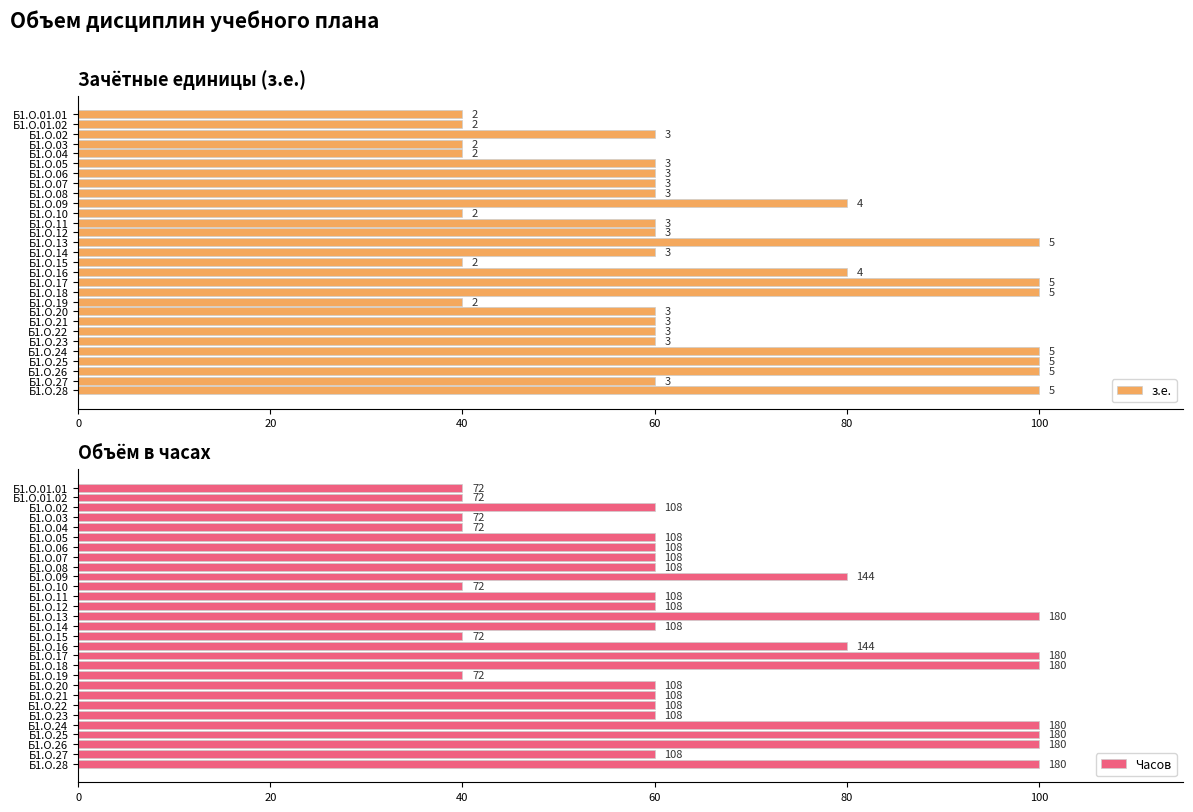

What is the total value across all series at Б1.О.04?

80